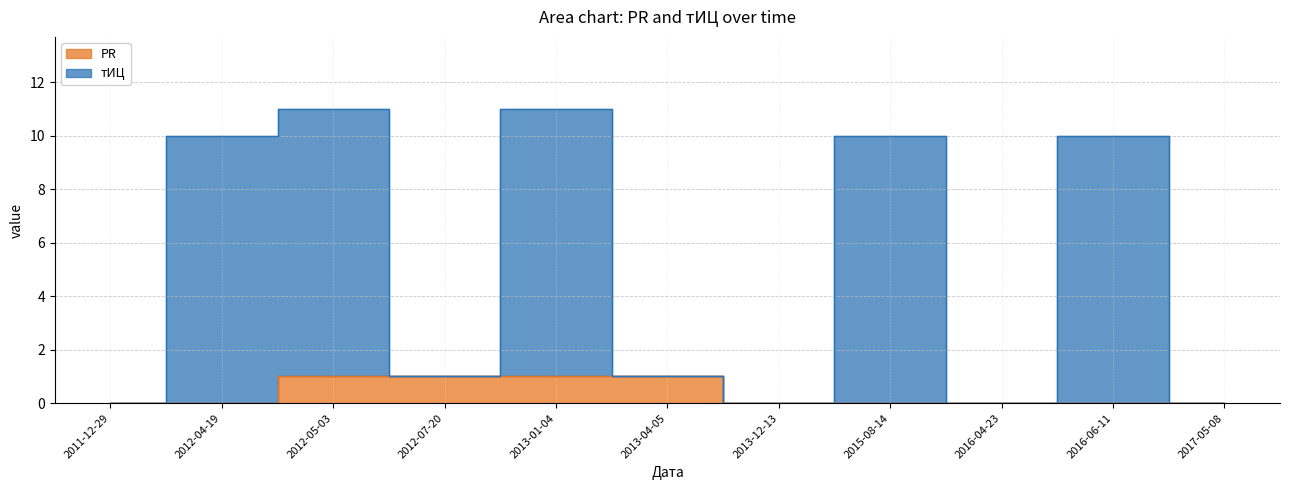

Is the value of PR at 2016-06-11 greater than the value of тИЦ at 2013-12-13?

No